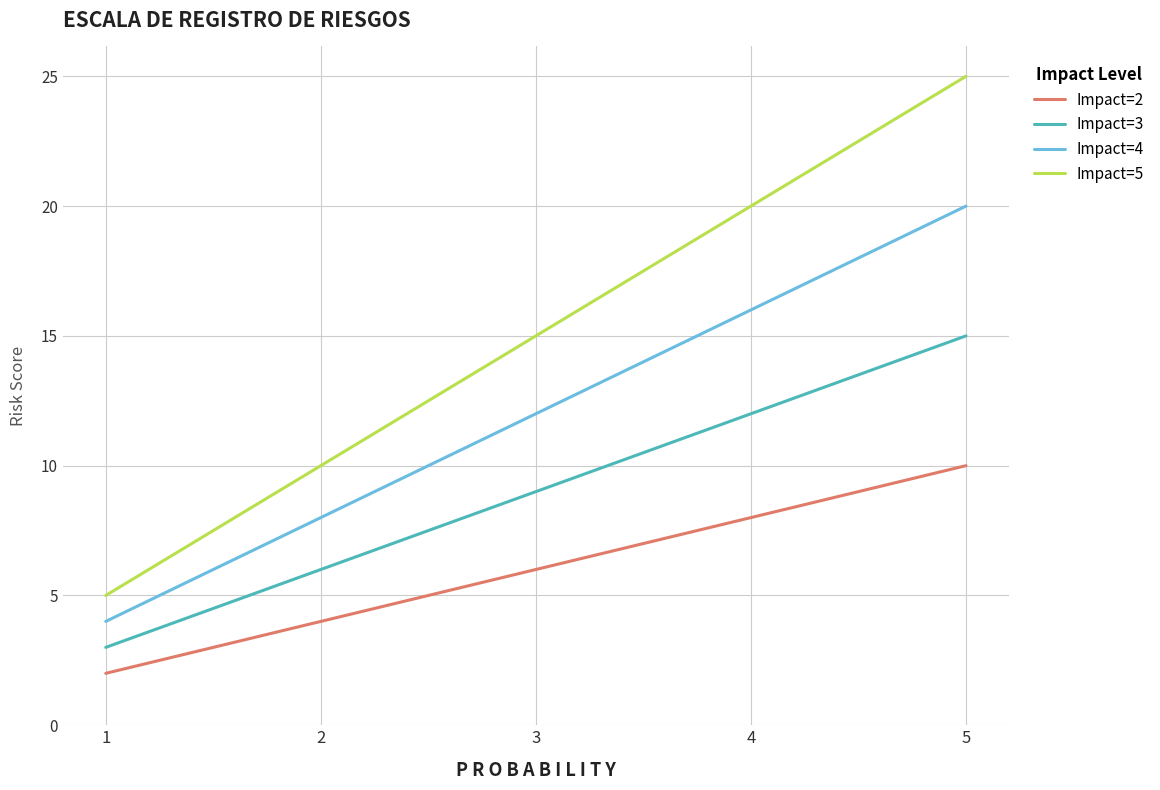

True or false: Impact=3 and Impact=4 cross at least once.

False